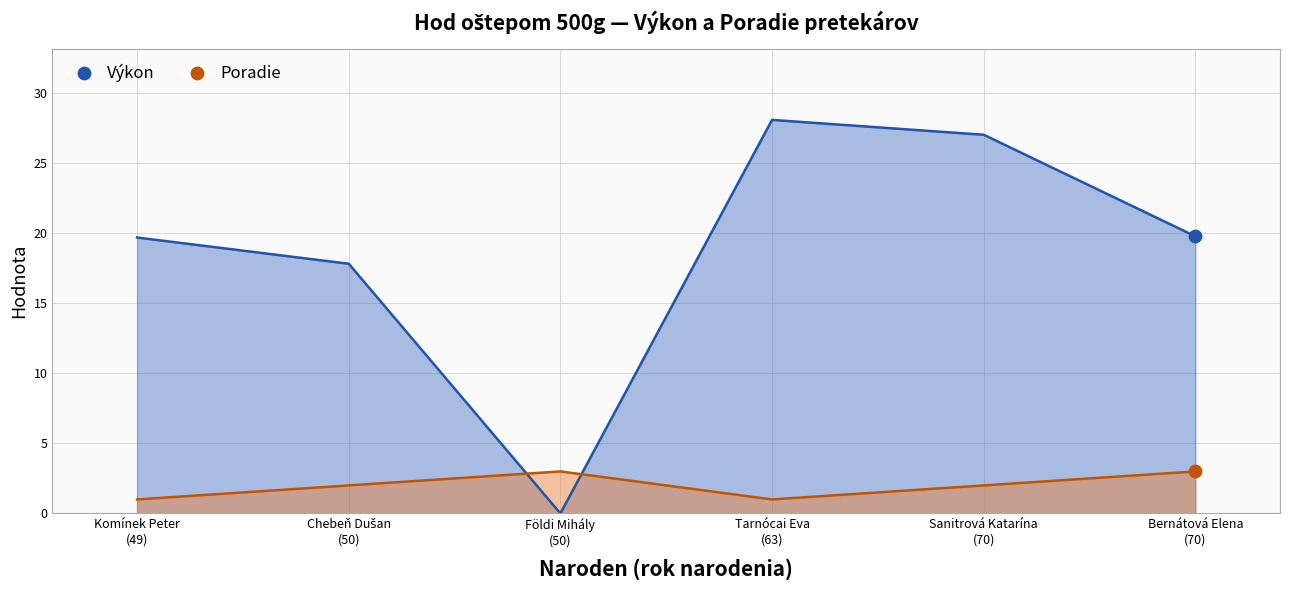

Which series has the largest total across all categories?

Výkon